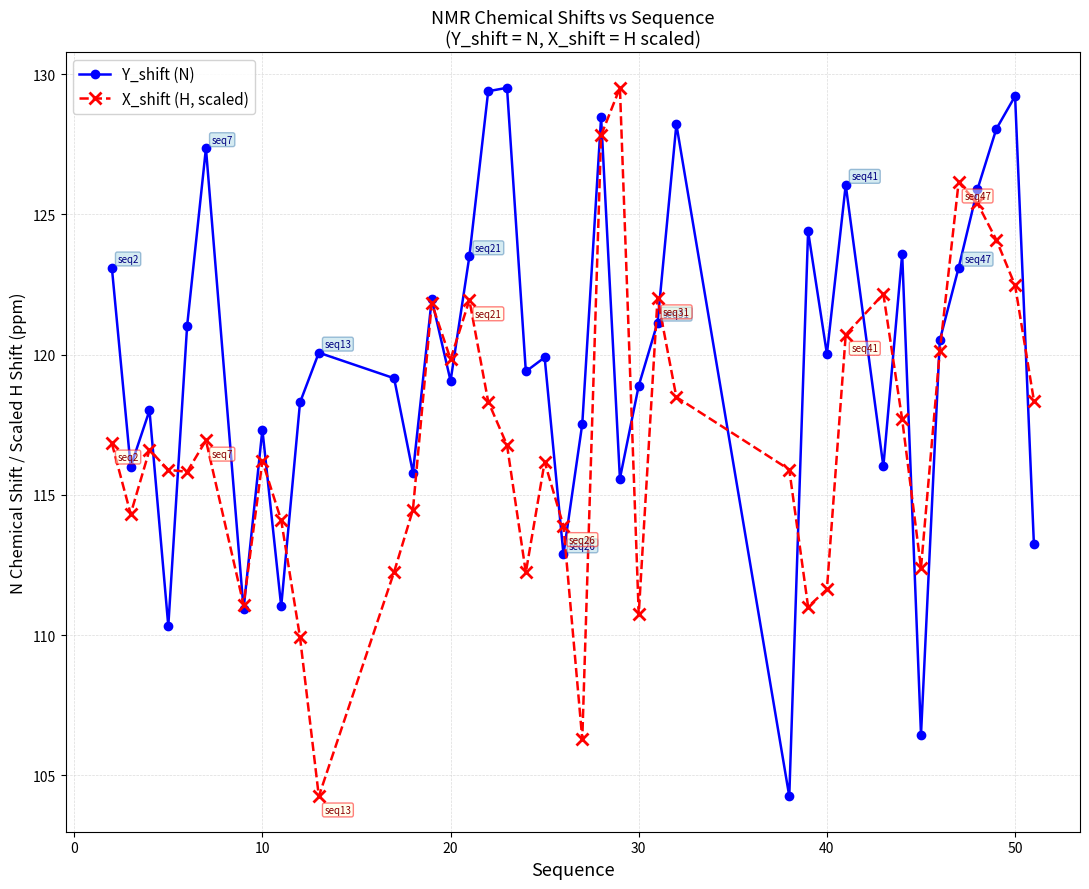

What are all the series names shown in the legend?

Y_shift (N), X_shift (H, scaled)